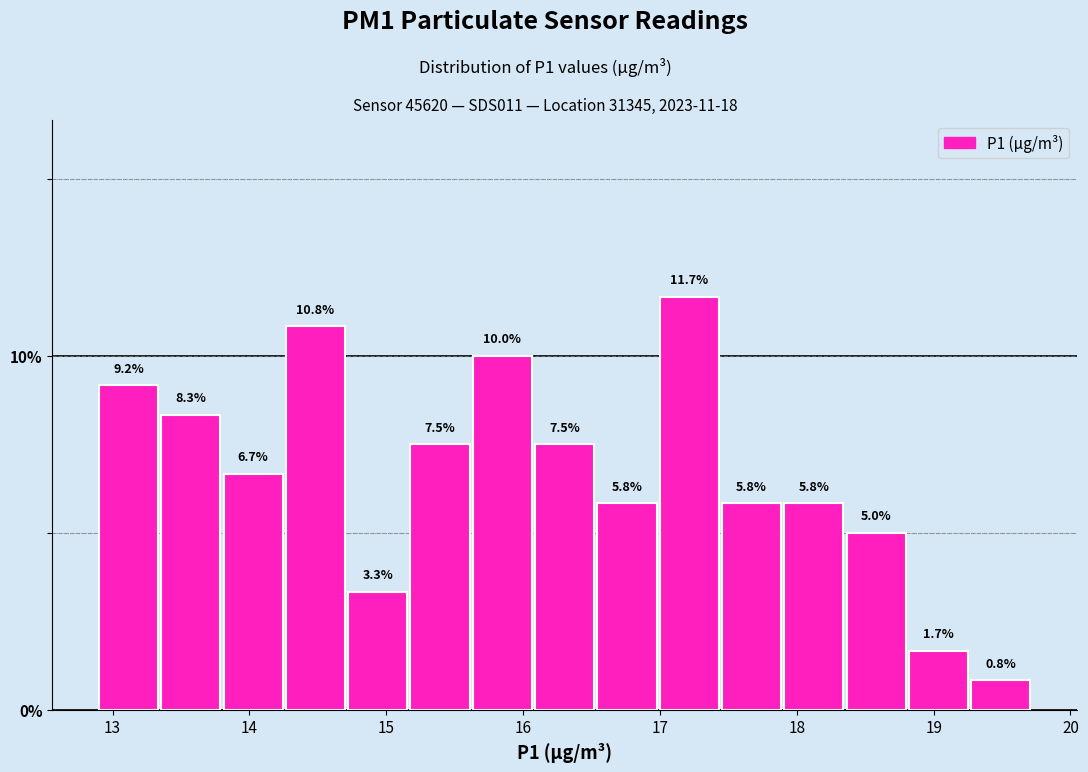

Which range on the x-axis has the tallest bar?

17.0 to 17.5